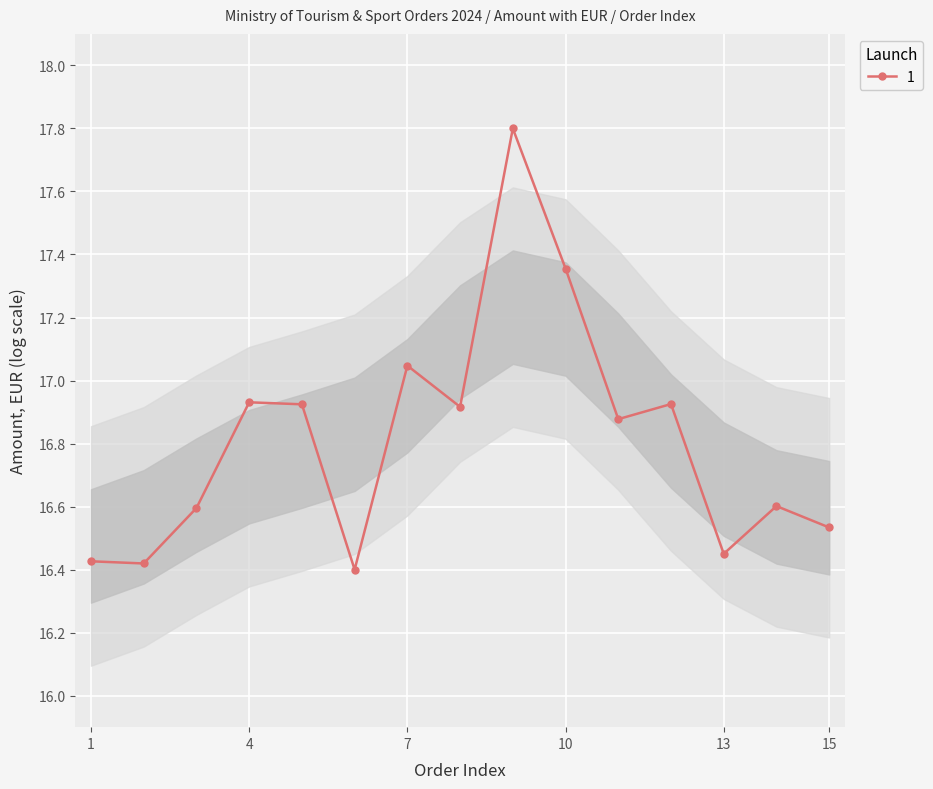

What is the greatest value displayed?

17.8